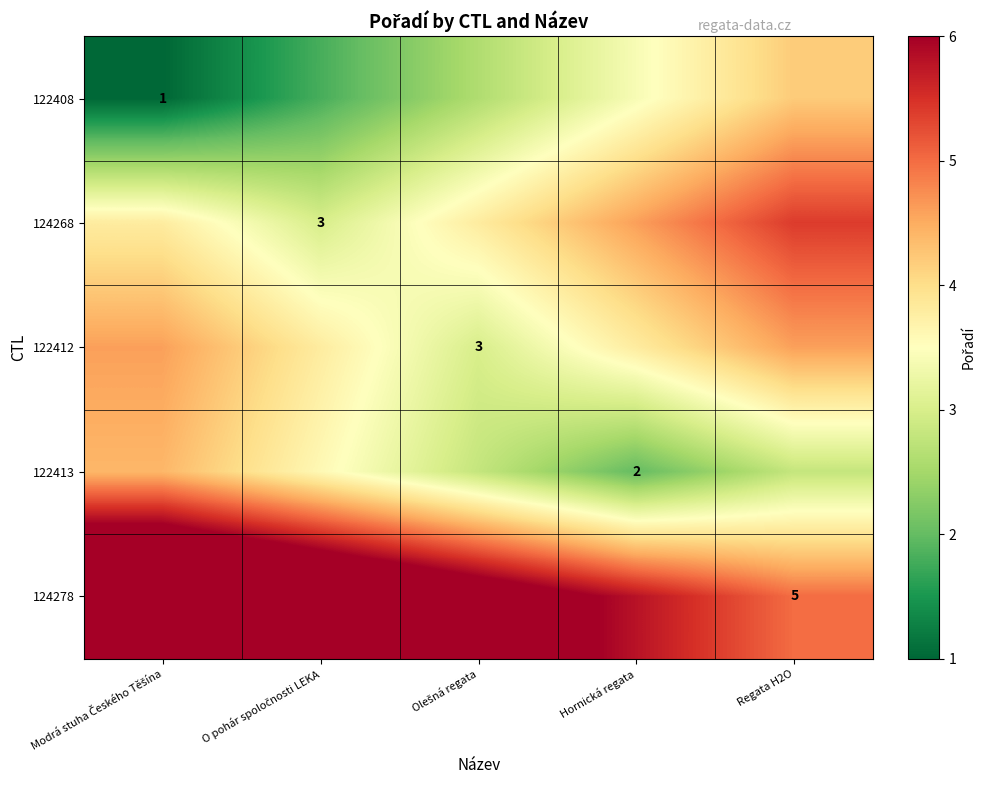

At which label is 122412 closest to 3?

Olešná regata